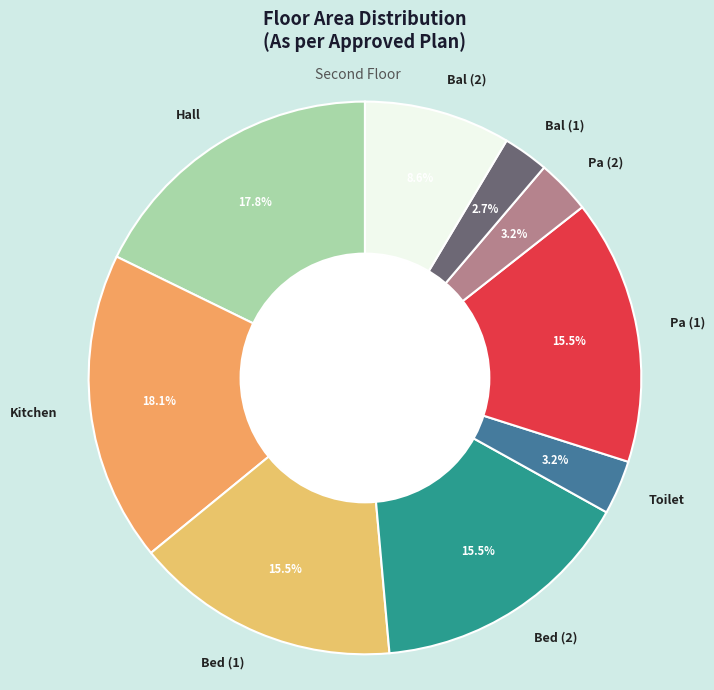

What percentage is the Pa (2) slice, to the nearest percent?

3%